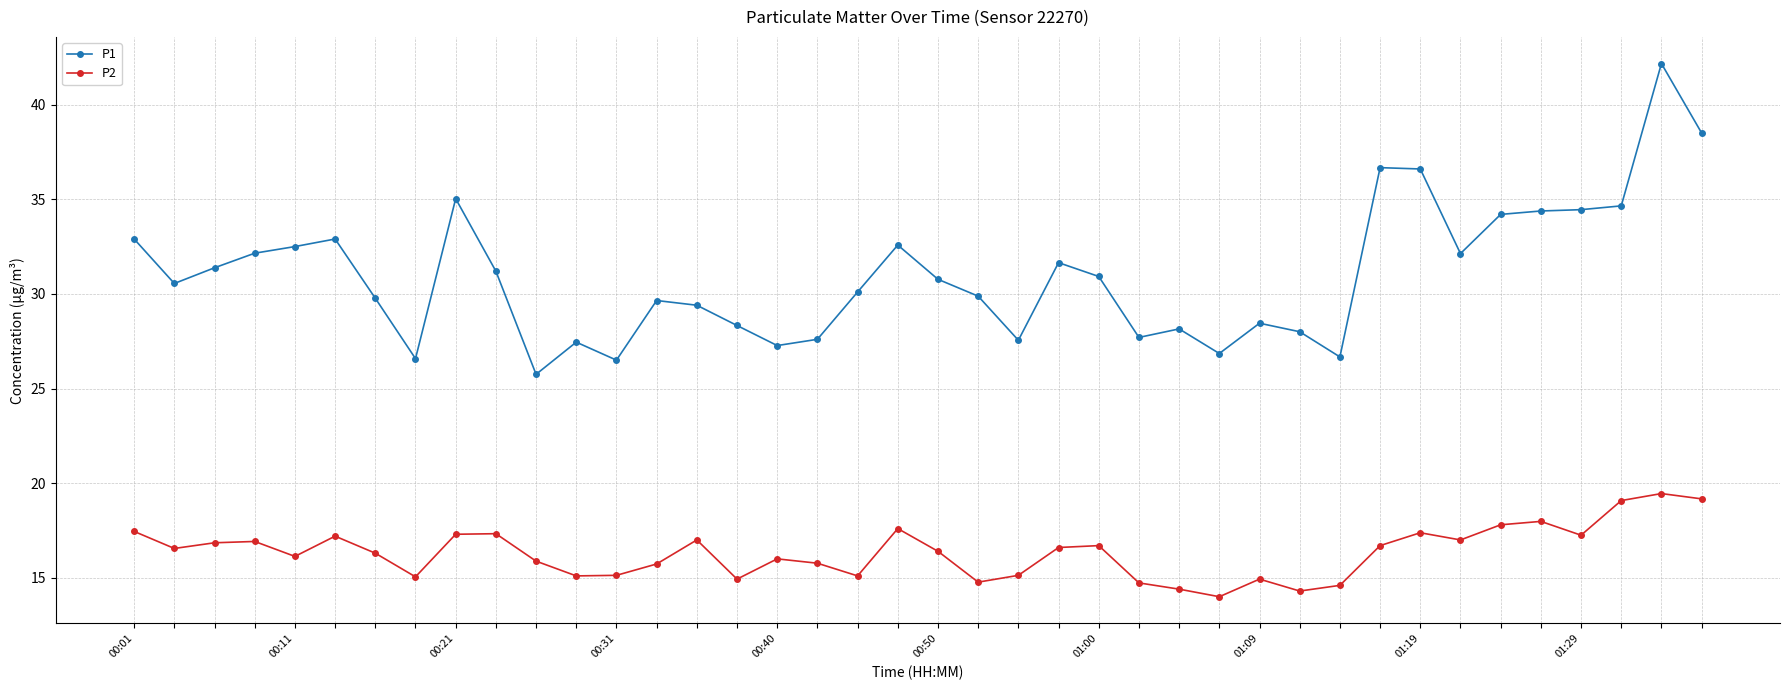

What is the minimum value shown in the chart?

14.0